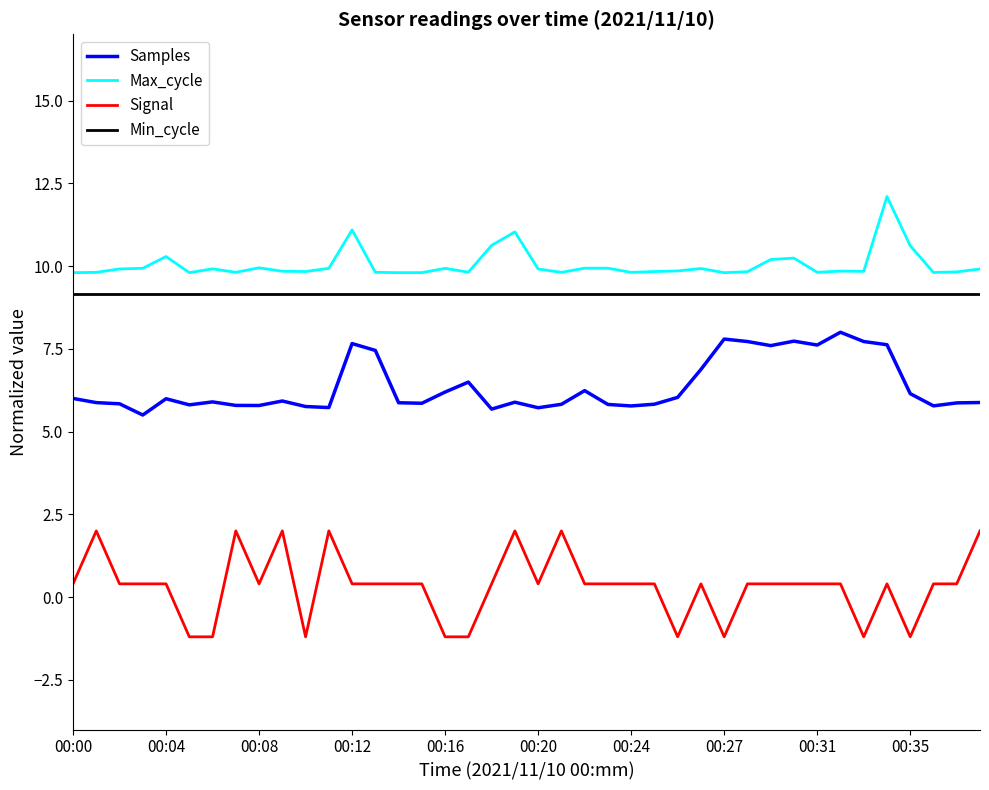

True or false: Signal and Samples intersect in this chart.

False